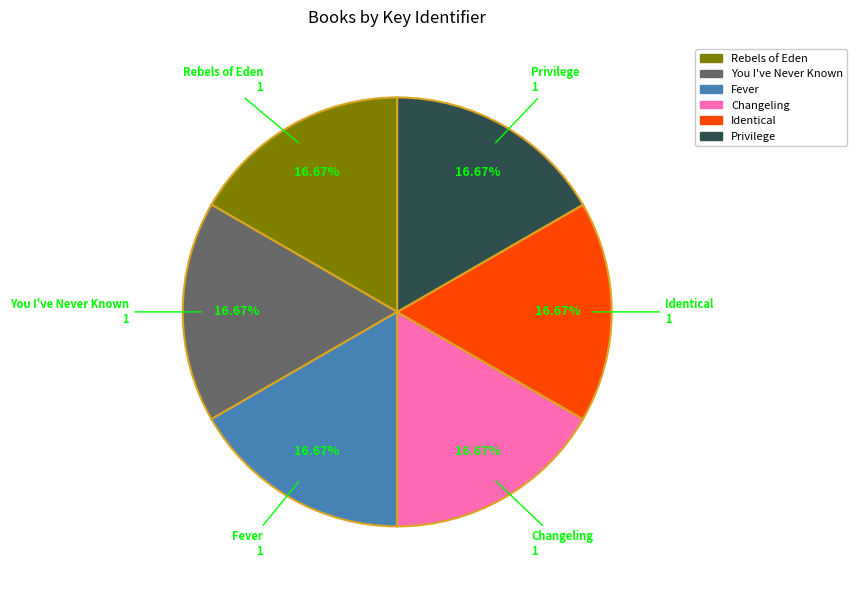

Is Changeling the majority of the pie?

No